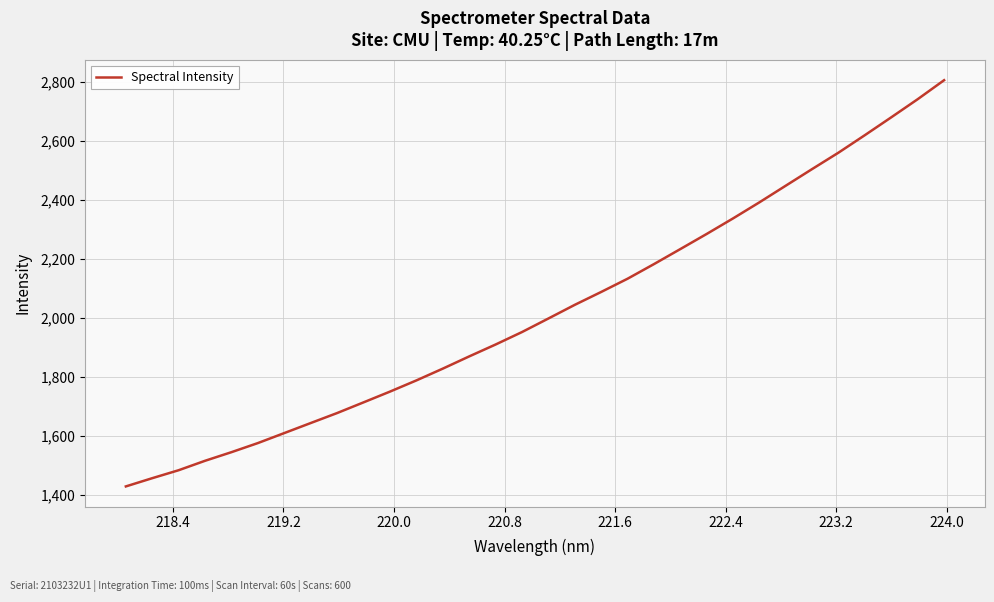

What is the maximum value shown in the chart?

2807.0